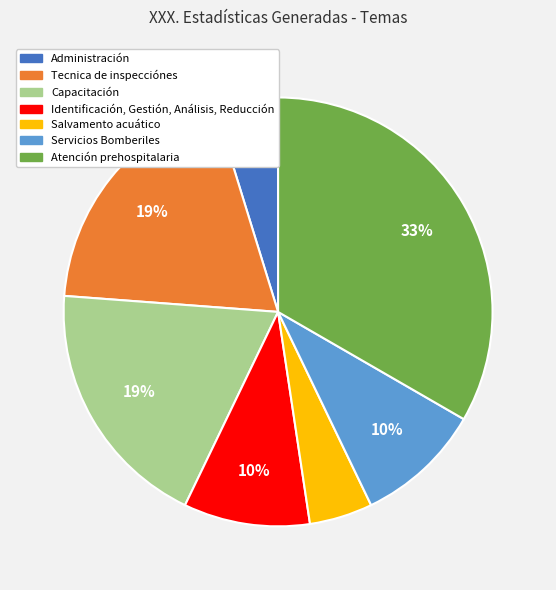

What percentage is the Tecnica de inspecciónes slice, to the nearest percent?

19%